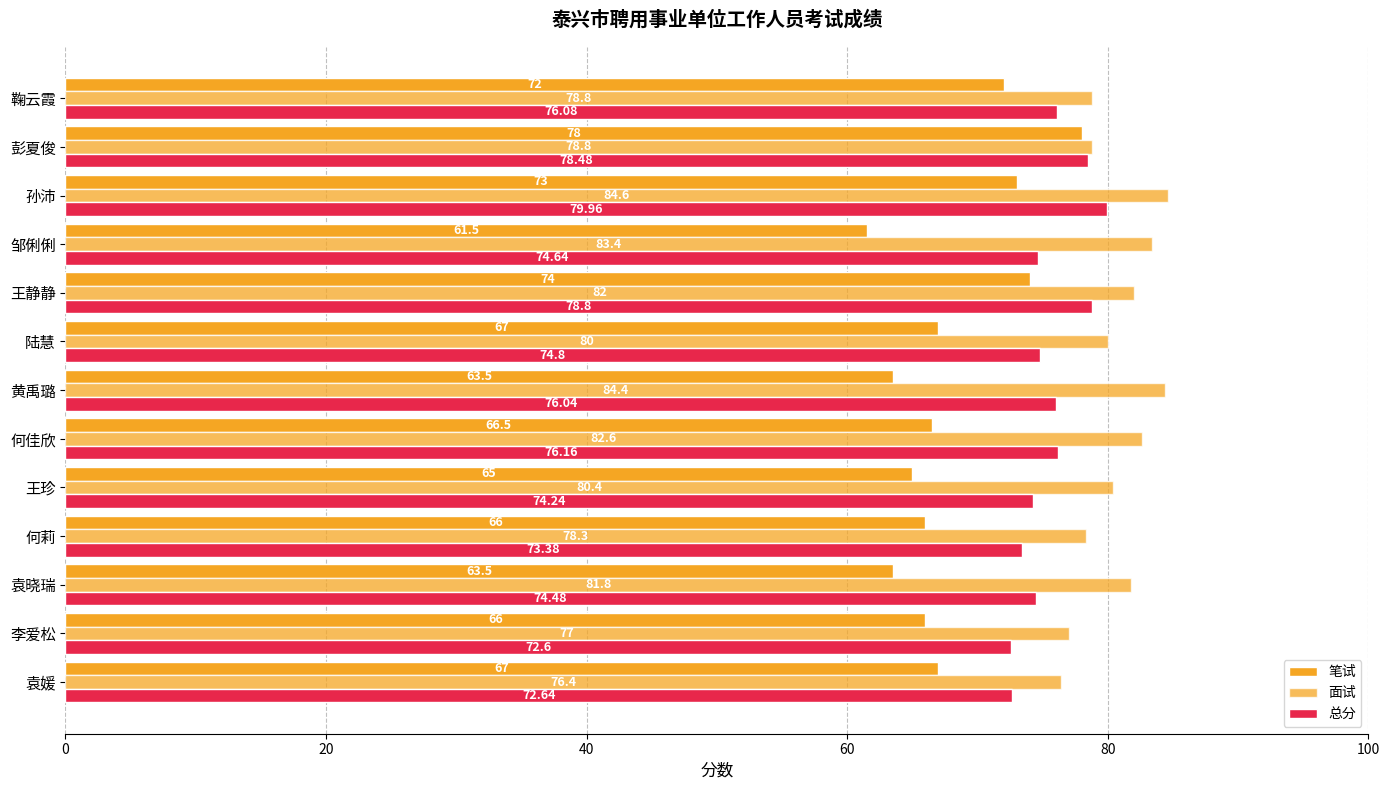

What is the smallest value displayed?

61.5